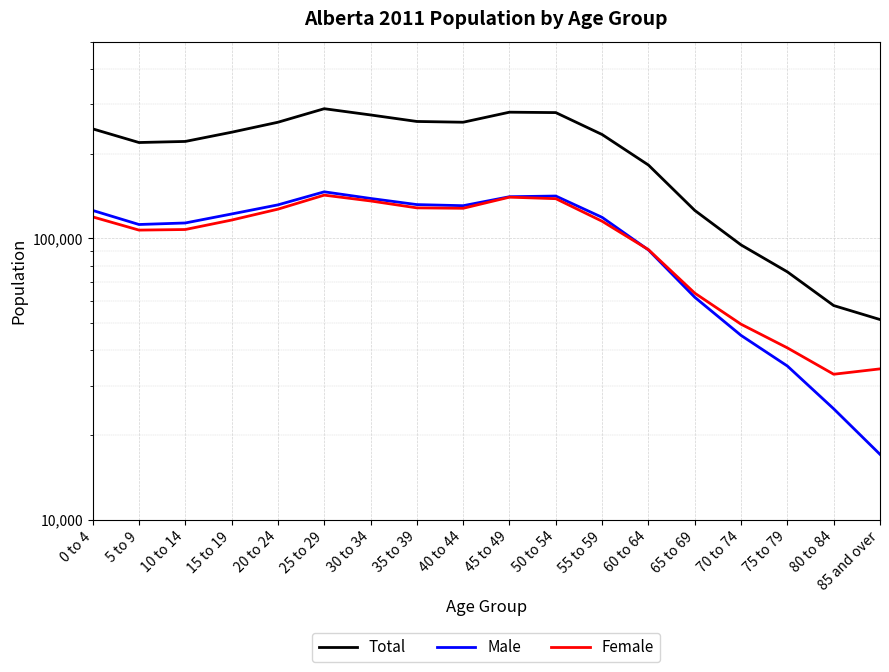

Which series has the widest spread of values?

Total